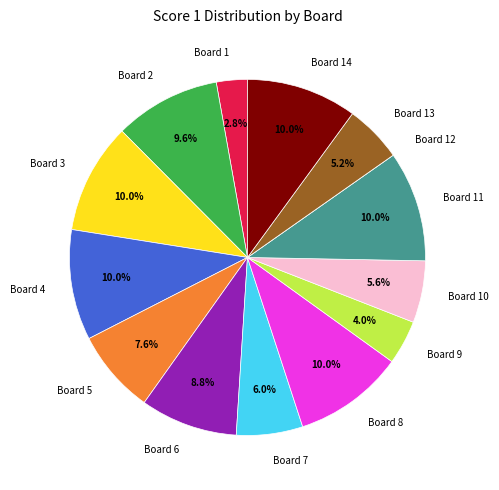

Is there a majority slice in this chart?

No